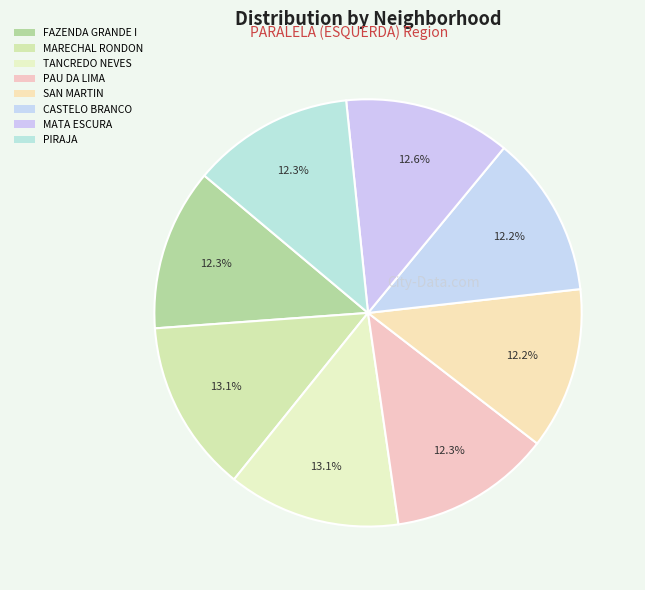

How many segments does this pie chart have?

8